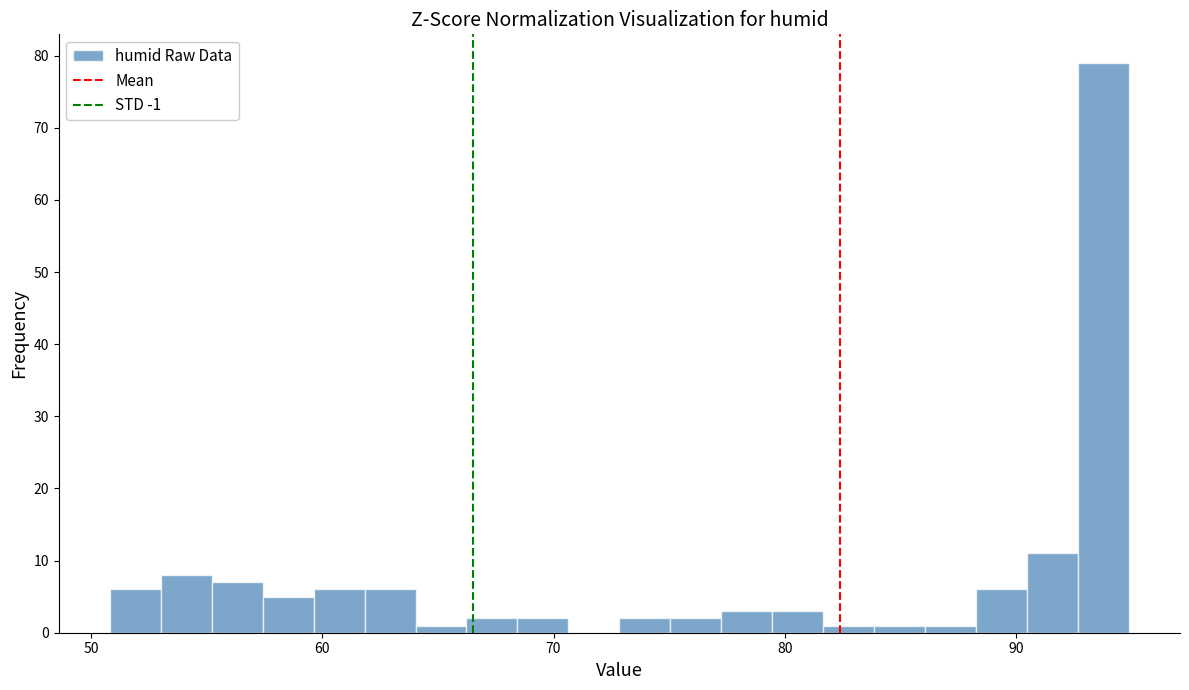

Around what value on the x-axis is the tallest bar? Give the approximate position of its centre, as read against the axis.

94